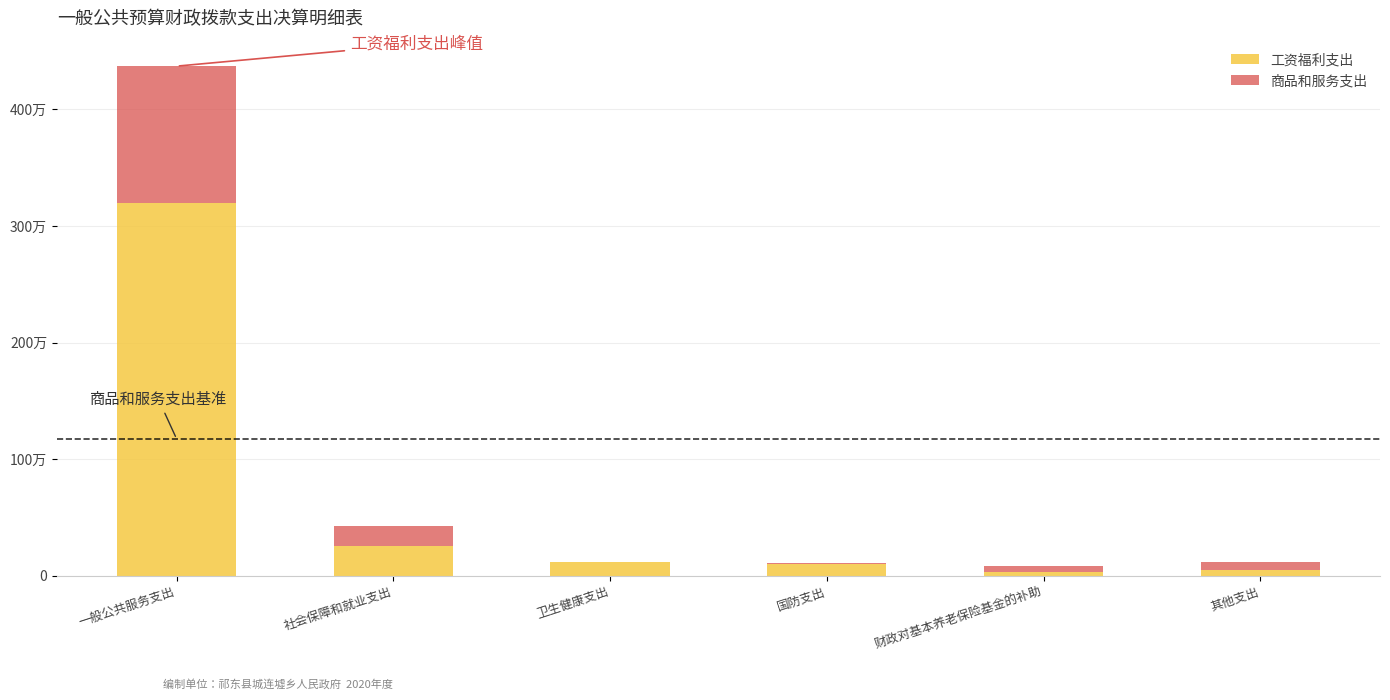

The 工资福利支出 series shows 449130.3 at 社会保障和就业支出. True or false?

False